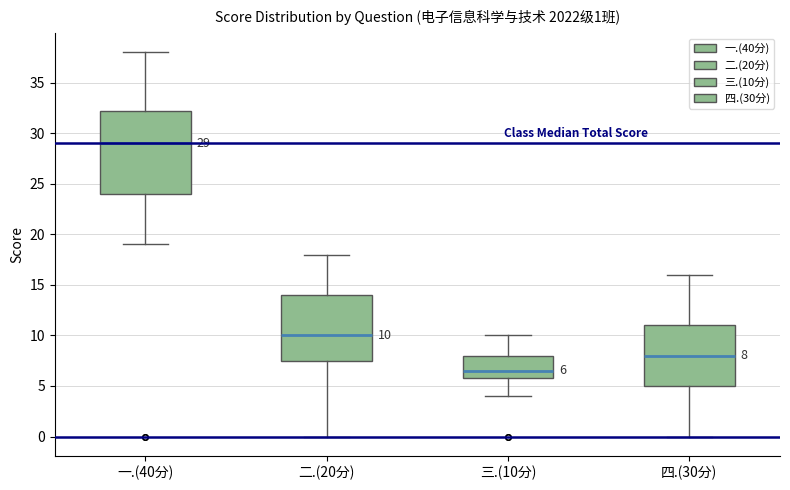

Which box is the tallest, from its lower edge to its upper edge?

一.(40分)